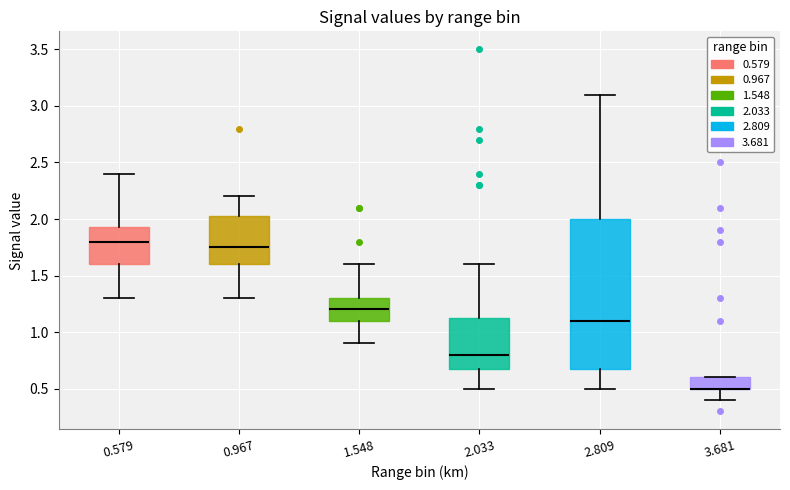

Reading left to right, transcribe this box plot: for each box, give where its median line is, the range the box spans, and where its two whiskers end, as read against the y-axis. The values are not printed on the chart, so give them approximately, as read against the axis.

0.579: median 1.80, box 1.60 to 1.95, whiskers 1.30 to 2.40
0.967: median 1.75, box 1.60 to 2.05, whiskers 1.30 to 2.20
1.548: median 1.20, box 1.10 to 1.30, whiskers 0.90 to 1.60
2.033: median 0.80, box 0.70 to 1.15, whiskers 0.50 to 1.60
2.809: median 1.10, box 0.70 to 2.00, whiskers 0.50 to 3.10
3.681: median 0.50 (drawn on the box's lower edge), box 0.50 to 0.60, whiskers 0.40 to 0.60